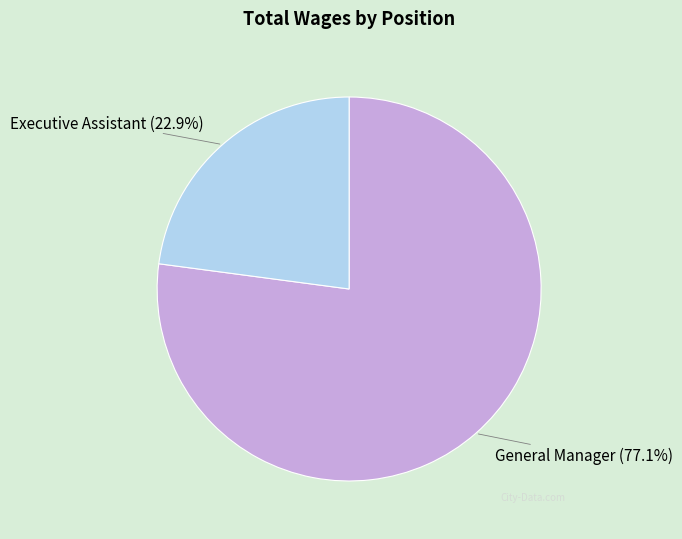

Does any single category account for the majority?

Yes